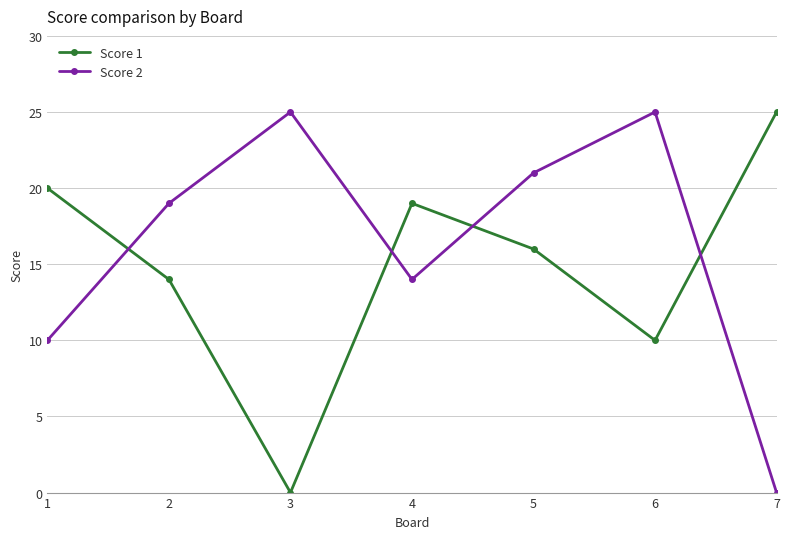

The value of Score 1 at 5 is 8. True or false?

False